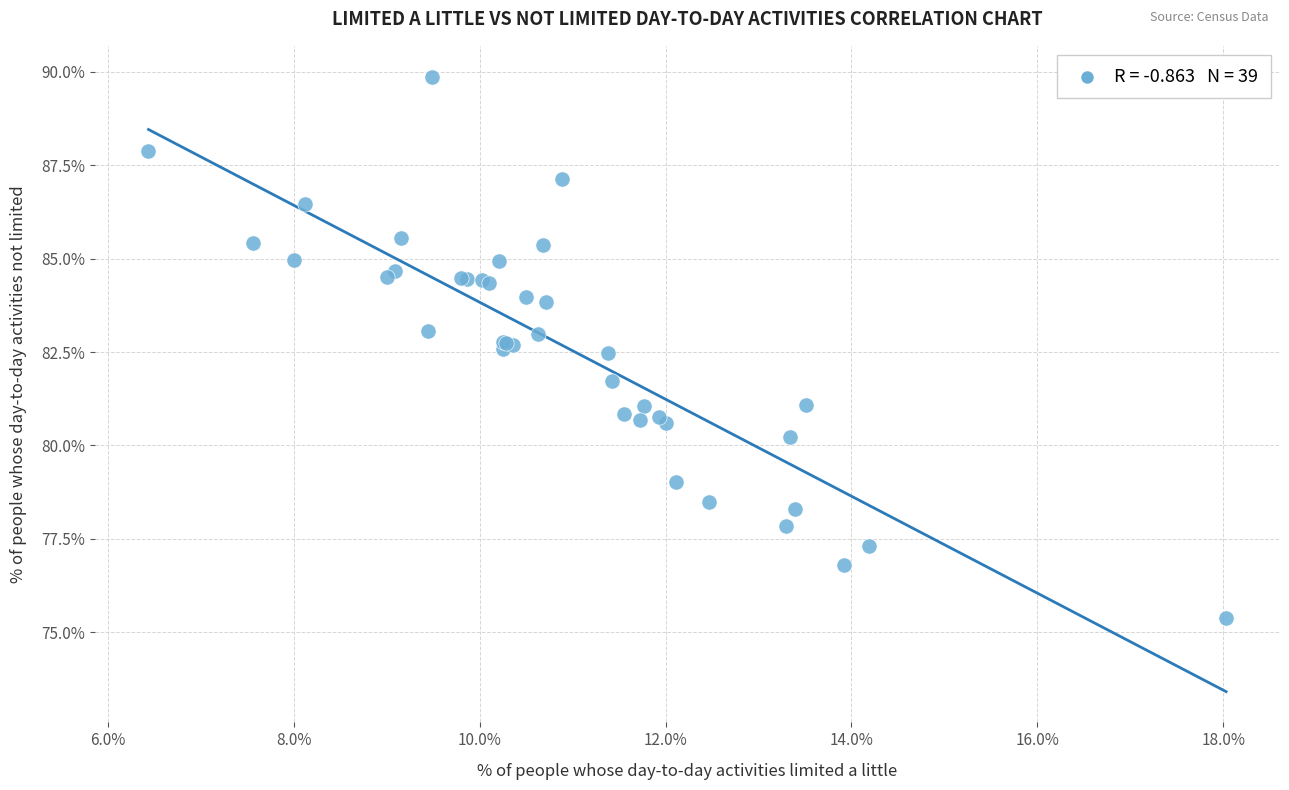

What Y value in the scatter plot is closest to 82?

81.7